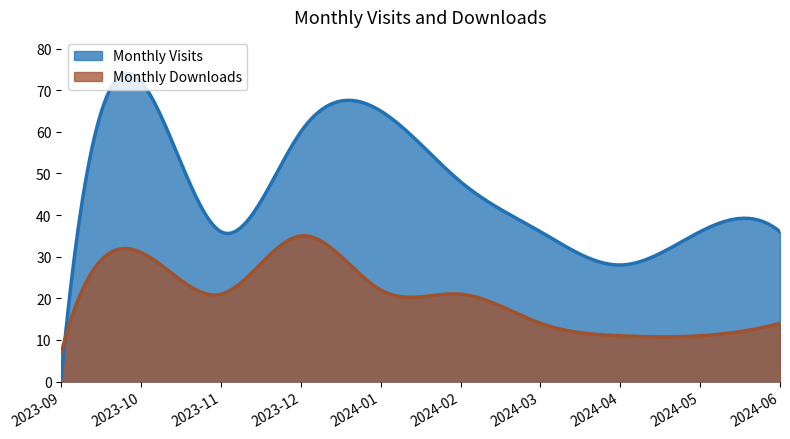

Which series has the widest spread of values?

Monthly Visits